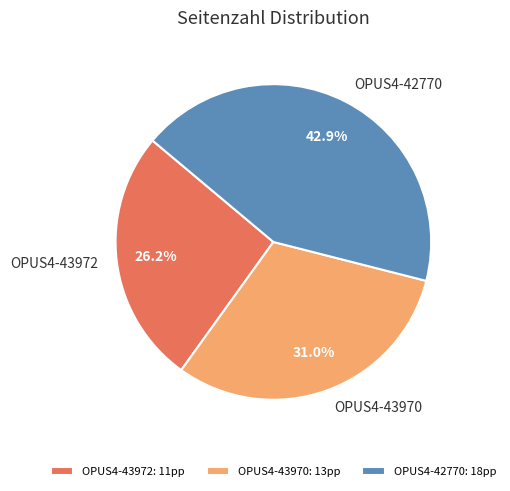

What is the largest slice in the pie chart?

OPUS4-42770